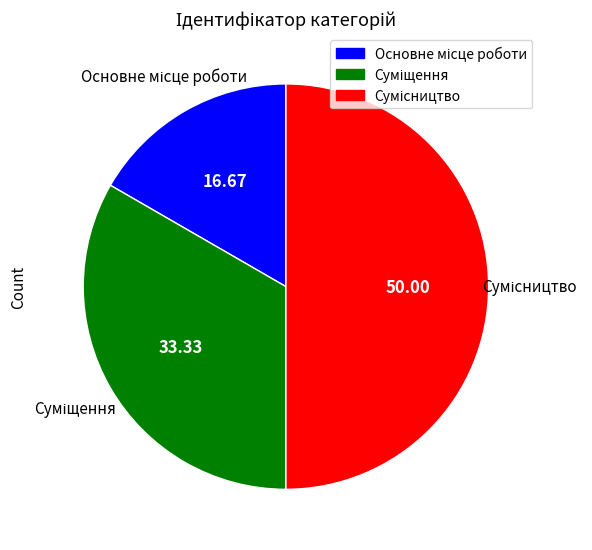

What percentage is the Сумісництво slice, to the nearest percent?

50%